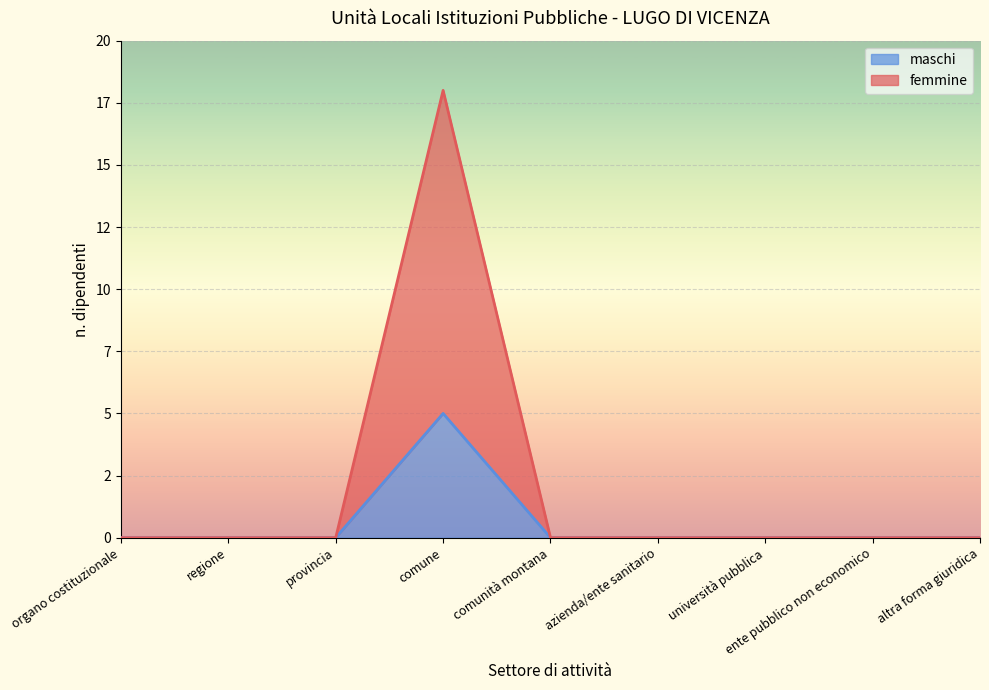

What is the average value of the femmine series?

1